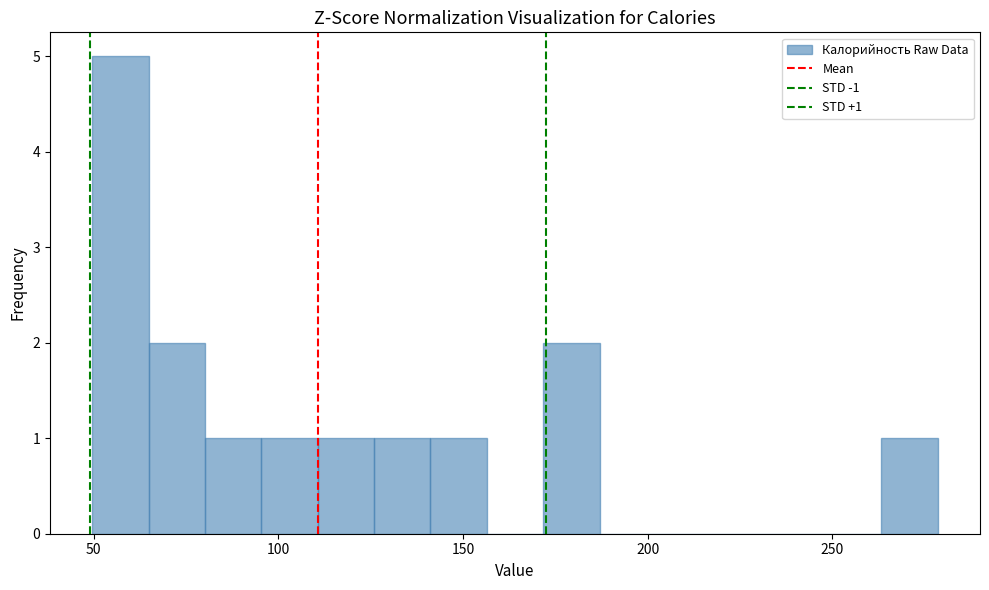

Read against the x-axis, roughly where is the centre of the tallest bar?

55